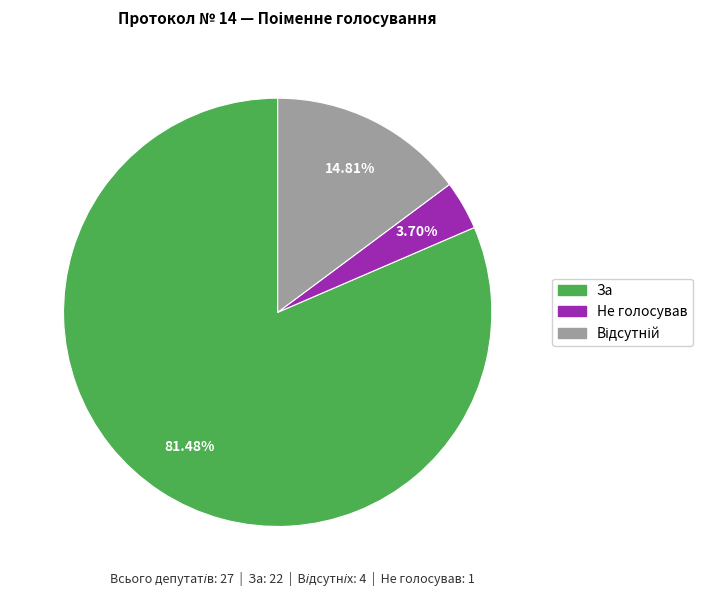

Does any single category account for the majority?

Yes